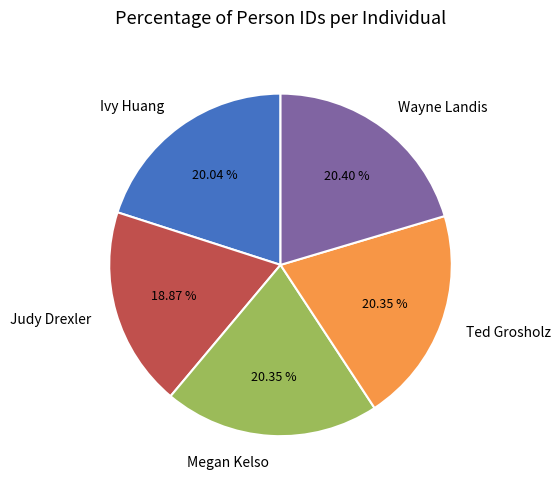

What is the ratio of the value at Wayne Landis to the value at Megan Kelso?

1.0